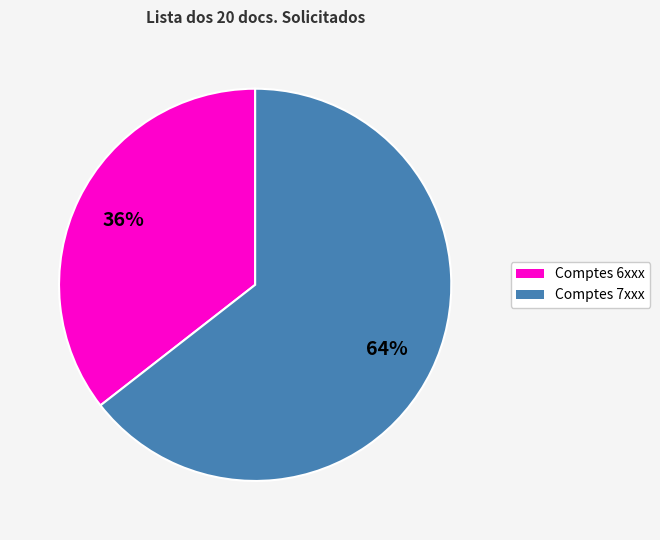

Is there any slice that represents more than half of the pie?

Yes